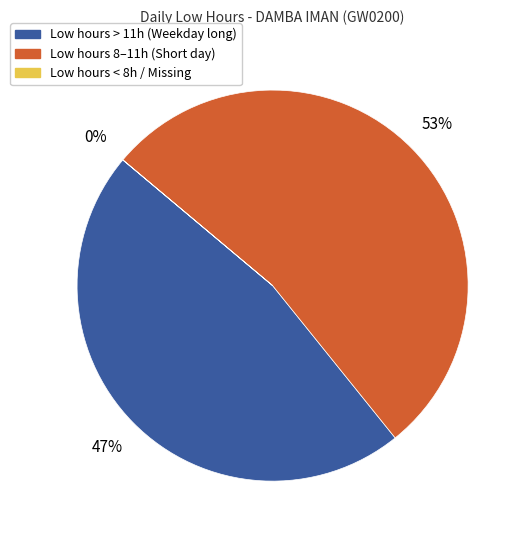

To the nearest percent, what portion does Low hours 8–11h (Short day) represent?

53%